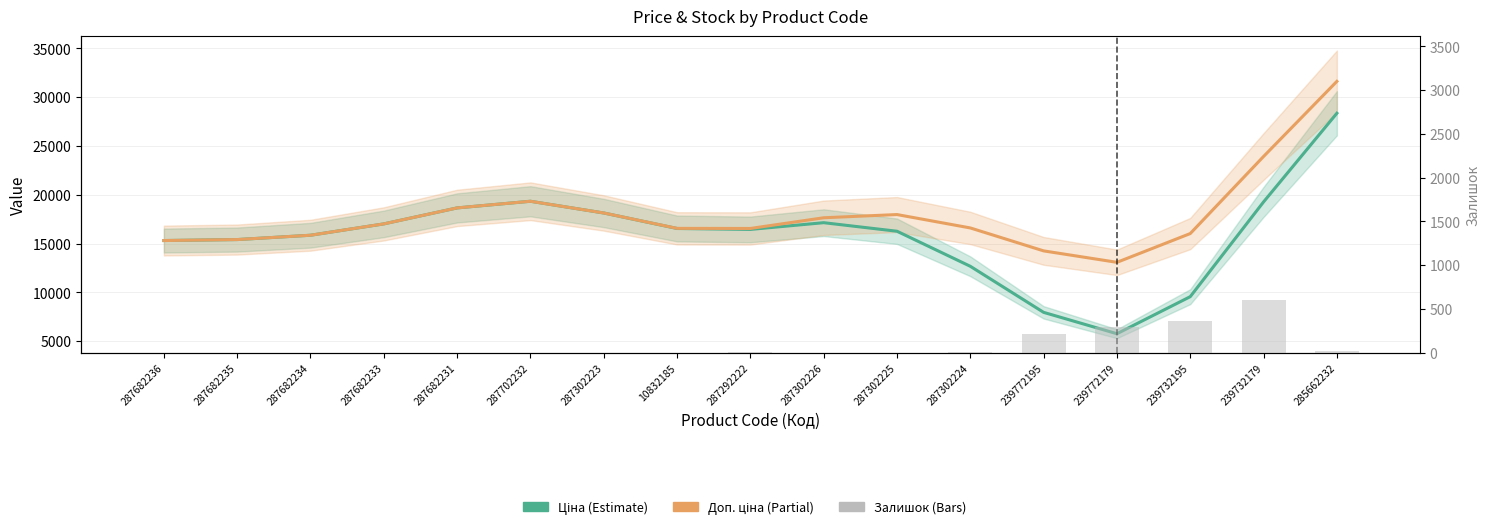

What is the label of the 2nd bar from the right?

239732179